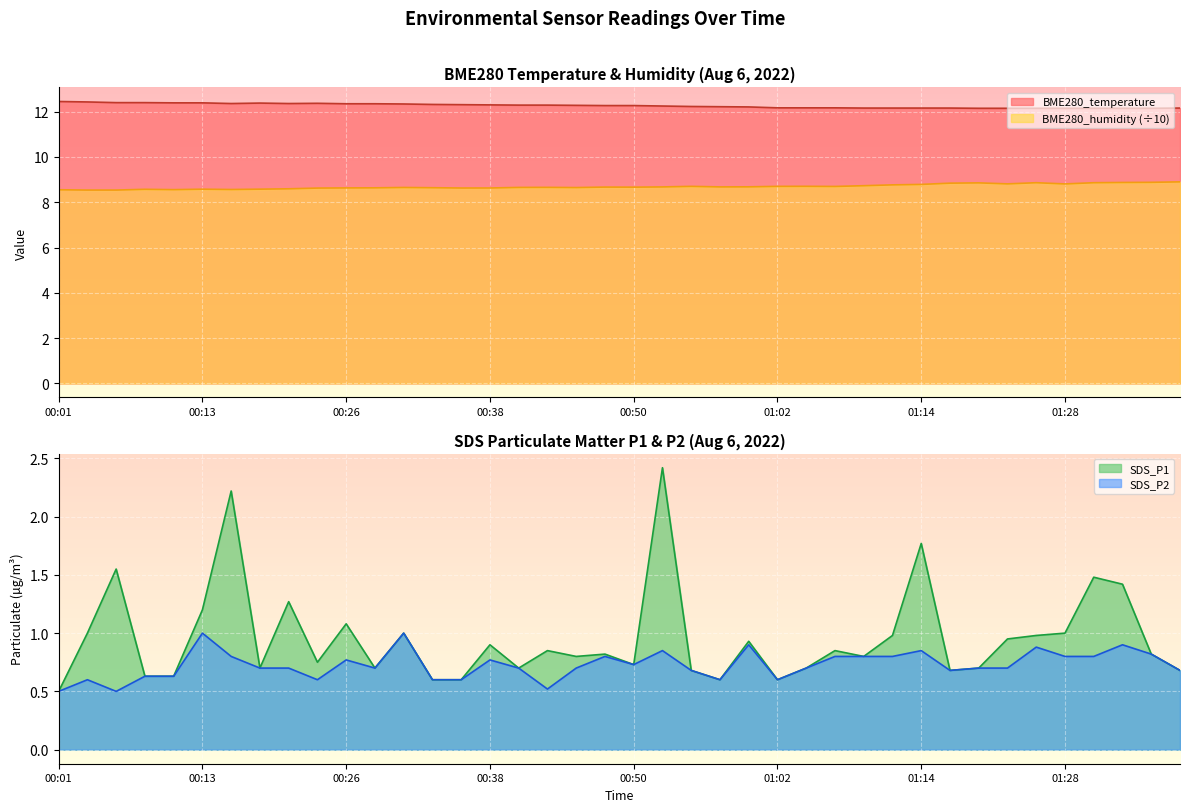

At which label is SDS_P2 closest to 0?

00:01